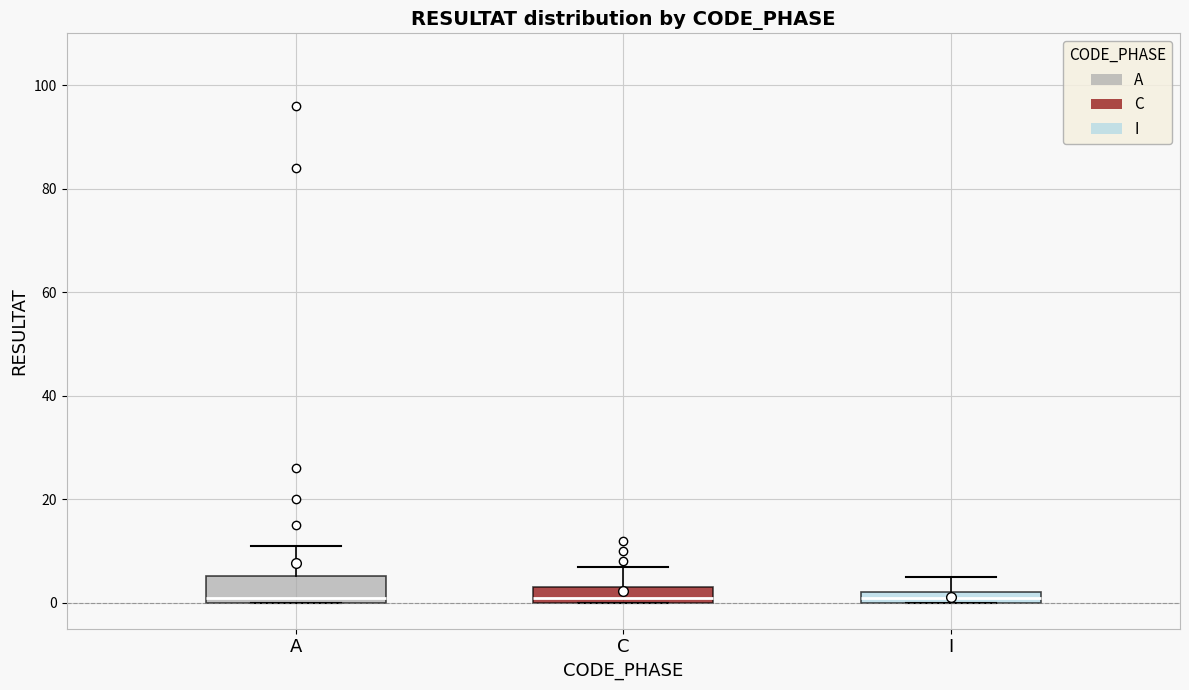

Where is the lower edge of the box for I on the y-axis? The values are not printed on the chart, so give them approximately, as read against the axis.

0